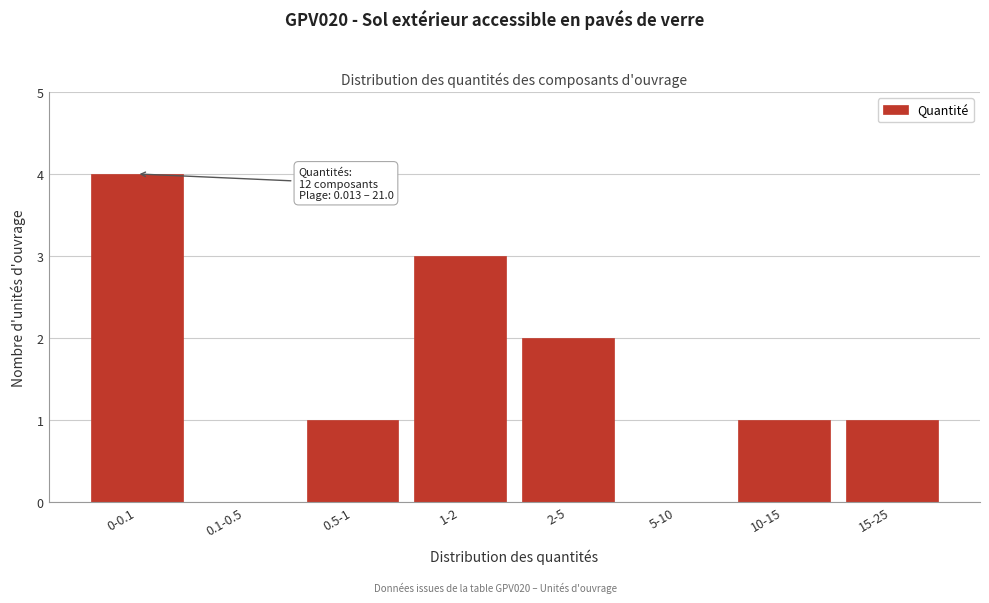

Reading right to left, transcribe all the data shown in this chart.

15-25=1	10-15=1	5-10=0	2-5=2	1-2=3	0.5-1=1	0.1-0.5=0	0-0.1=4